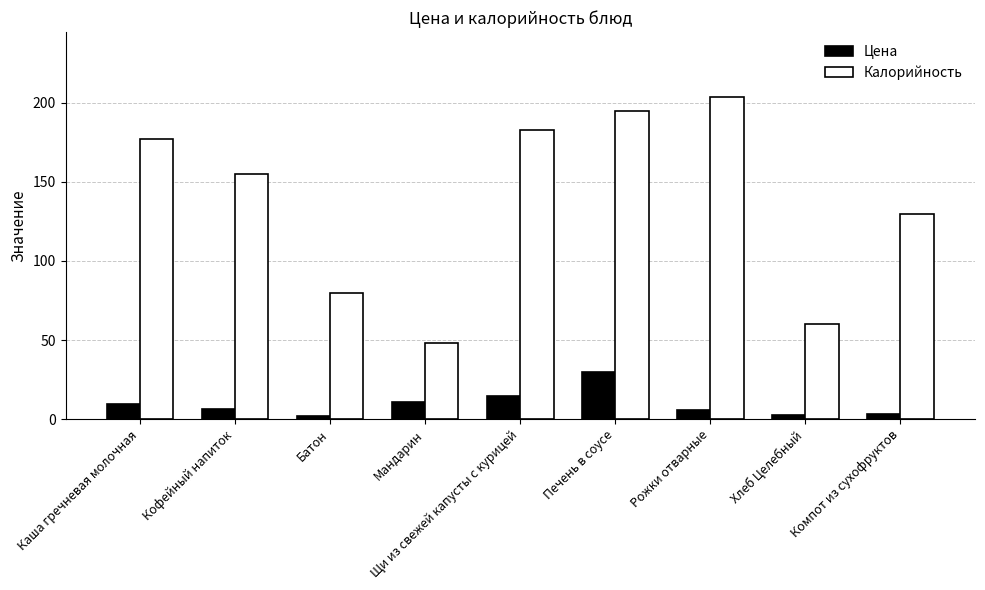

What position from the left is Мандарин?

4